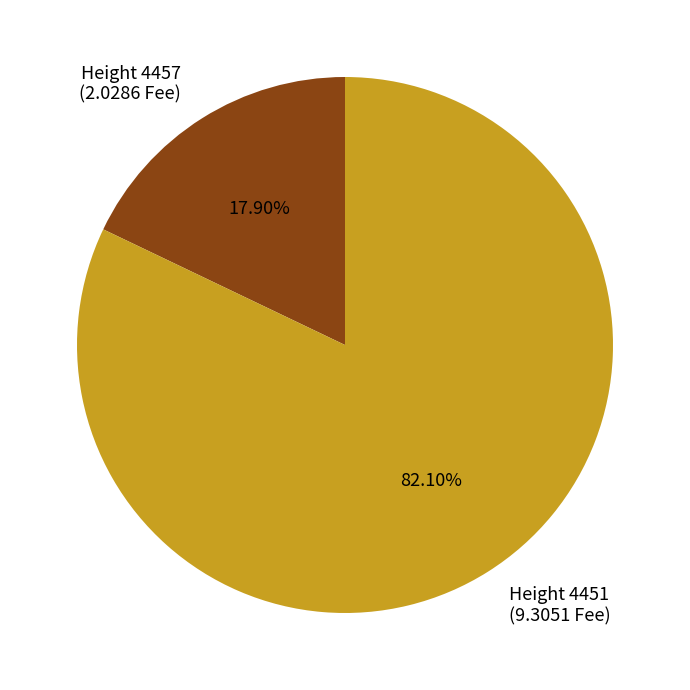

Is there any slice that represents more than half of the pie?

Yes